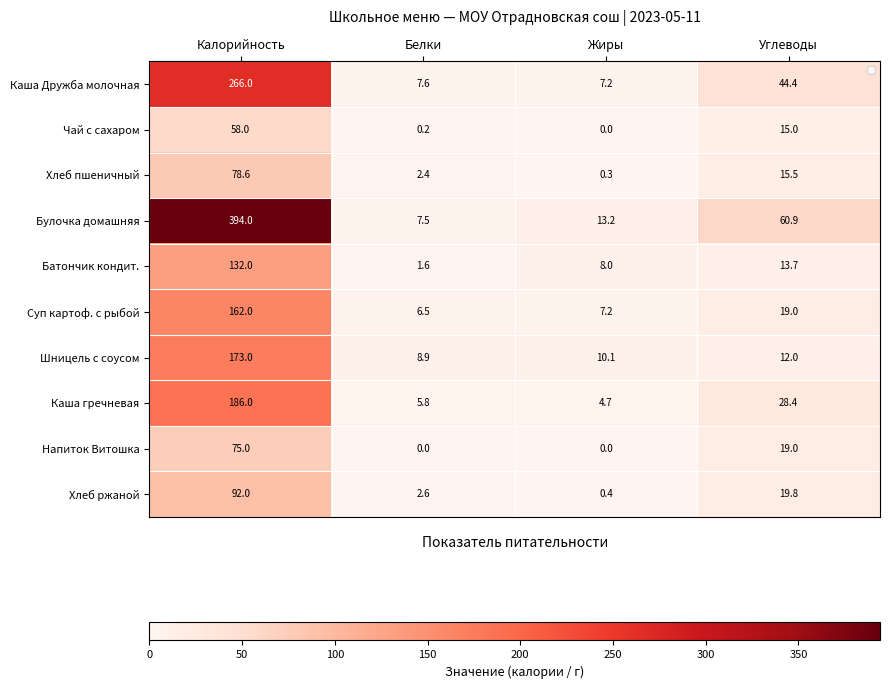

What is the difference between the second highest and minimum values in the Каша Дружба молочная series?

37.2